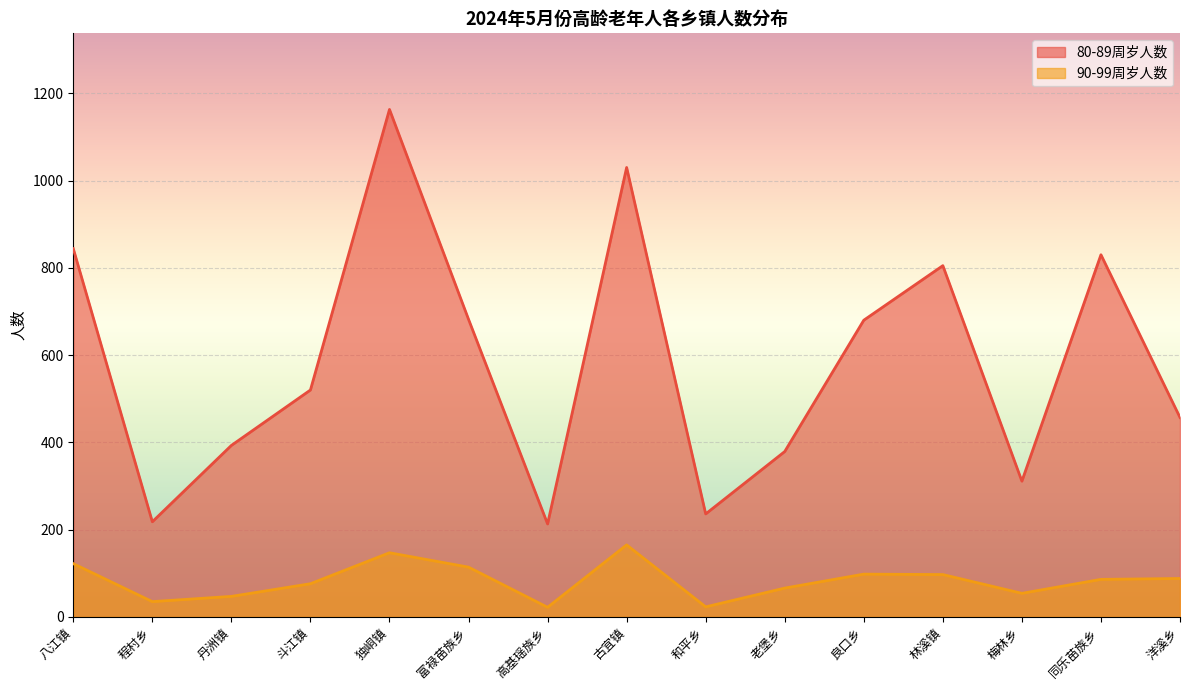

What are all the series names shown in the legend?

80-89周岁人数, 90-99周岁人数